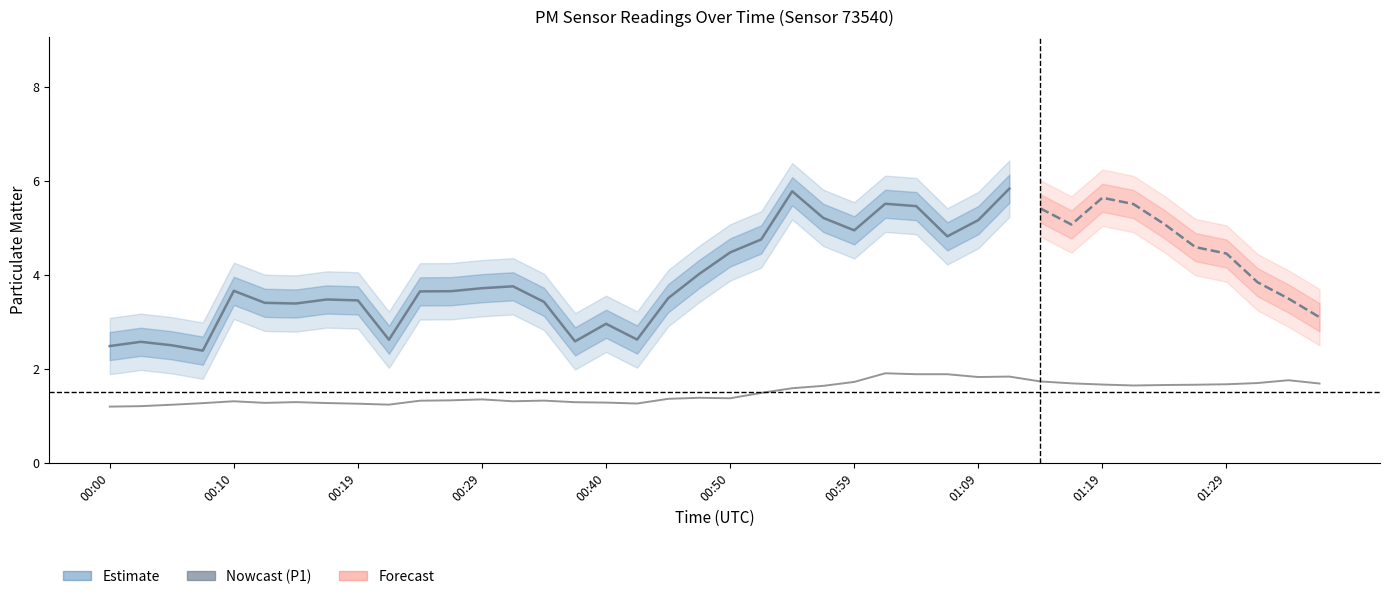

Does the chart have visible grid lines?

No